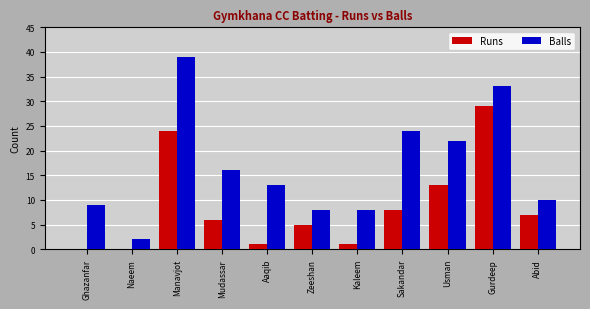

What is the sum of the Runs values at Manavjot and Usman?

37